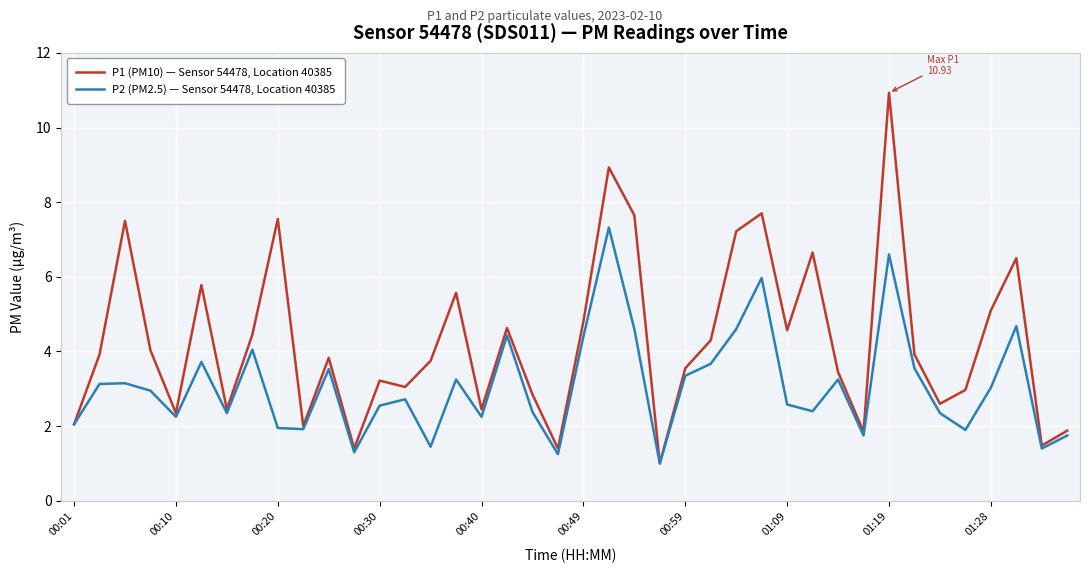

What is the sum of all P2 (PM2.5) — Sensor 54478, Location 40385 values?

122.8